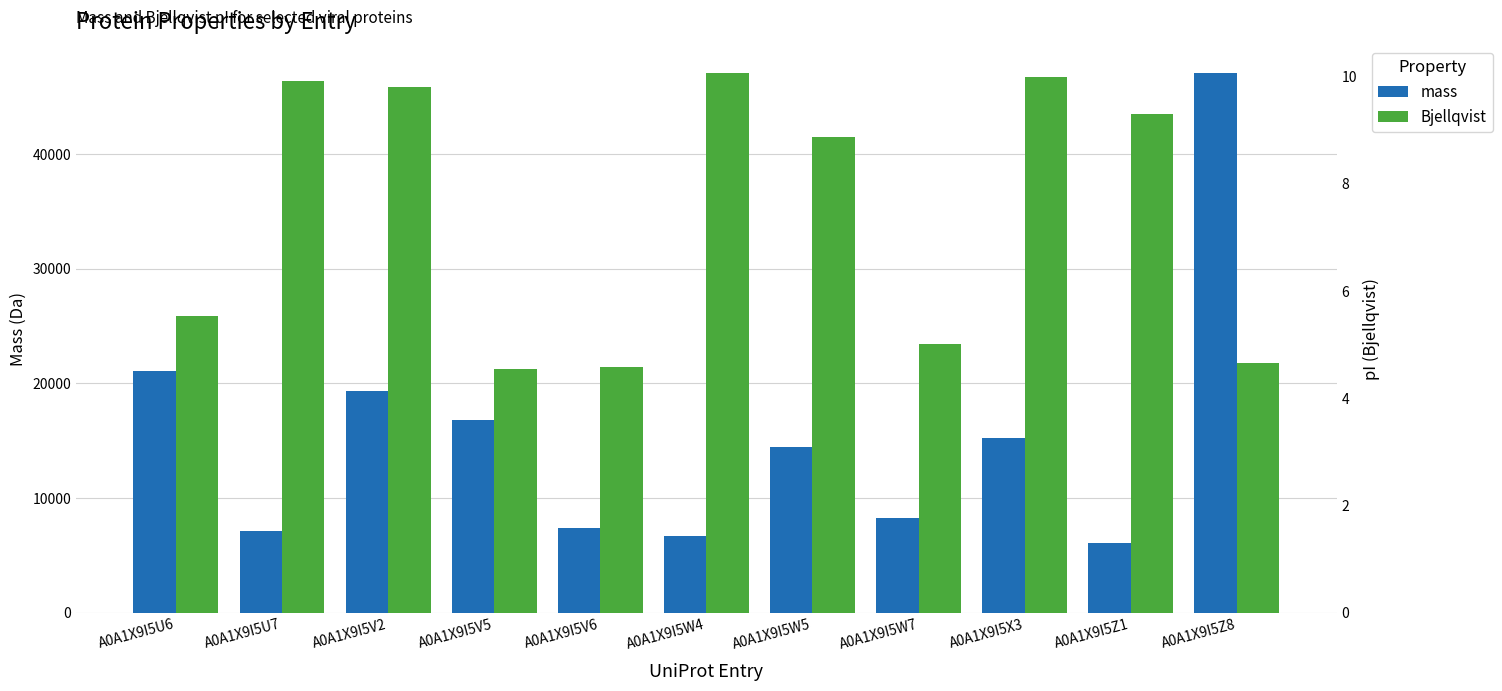

Which series has the widest spread of values?

mass